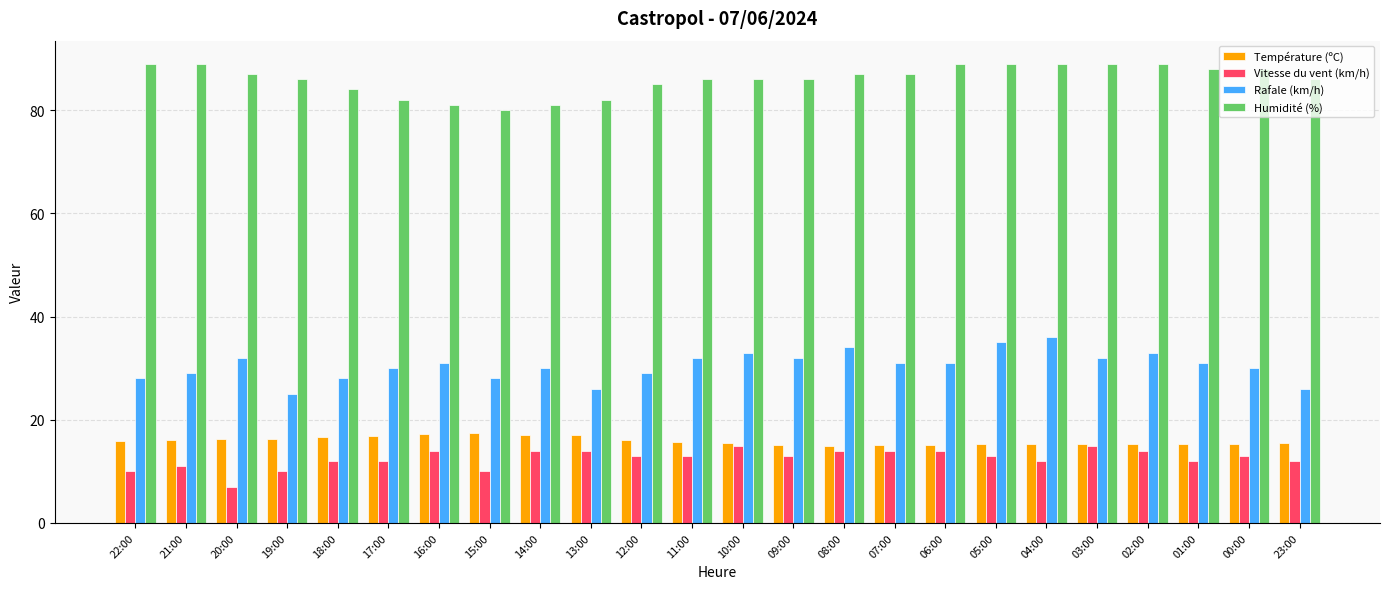

How many bars are there in each group?

4